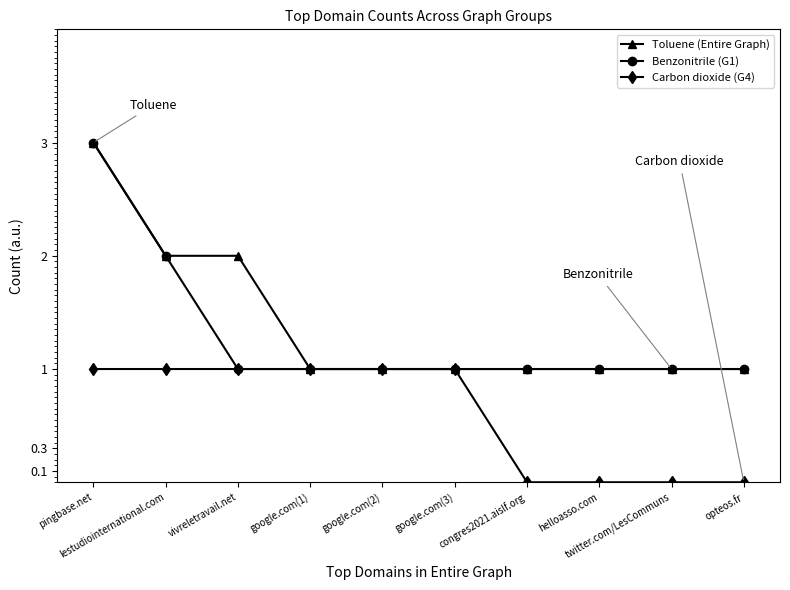

What is the maximum value shown in the chart?

3